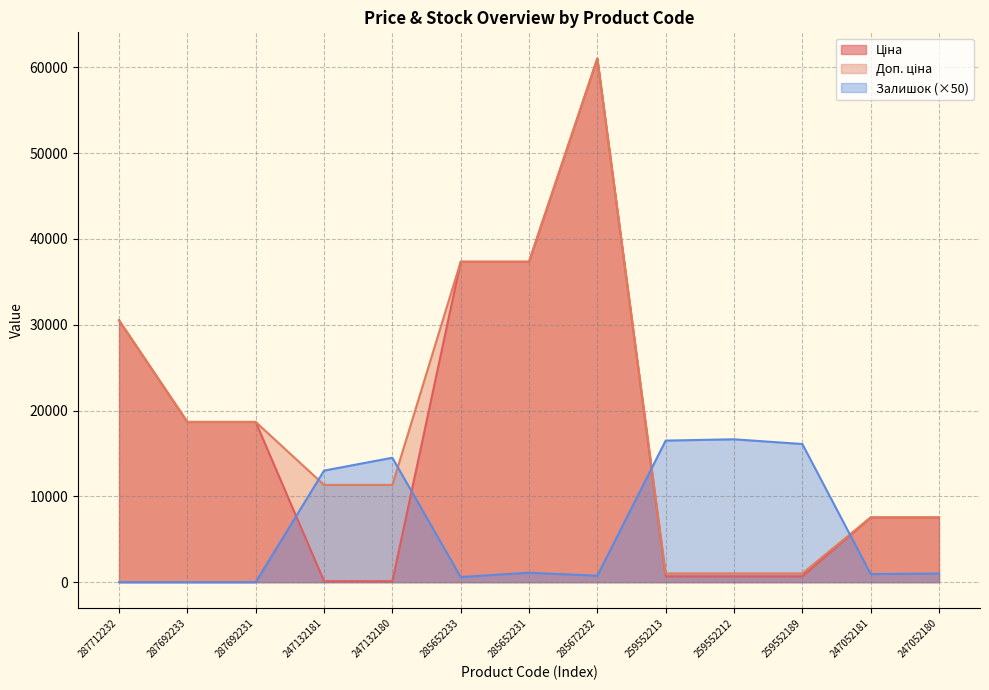

At which category does Ціна reach its first local peak?

285672232